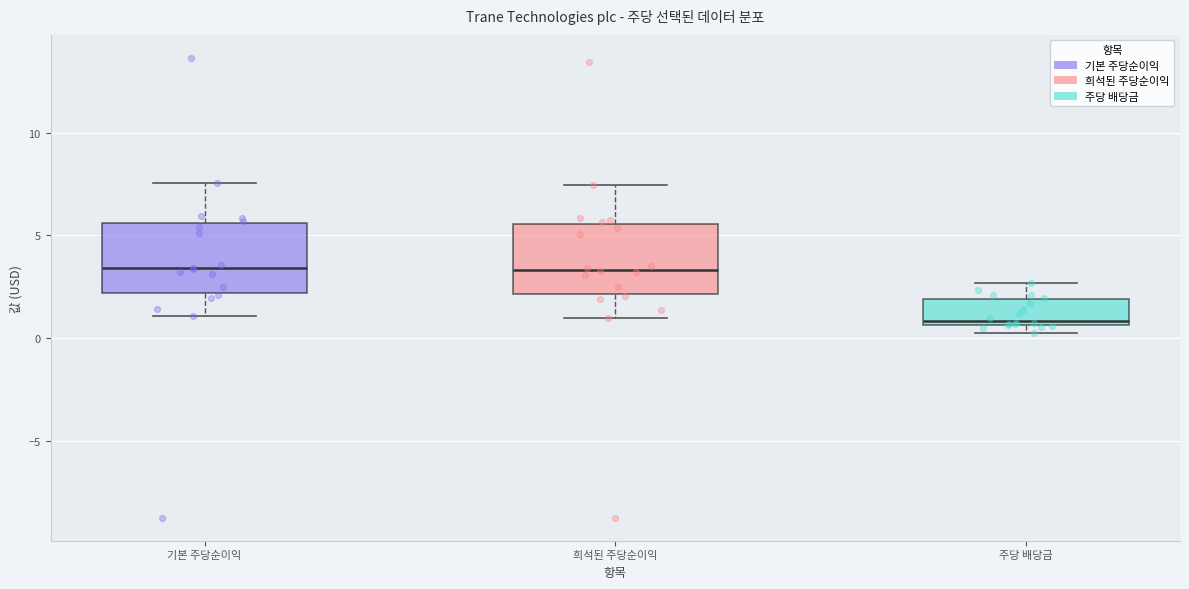

Where is the upper edge of the box for 주당 배당금 on the y-axis? The values are not printed on the chart, so give them approximately, as read against the axis.

2.0